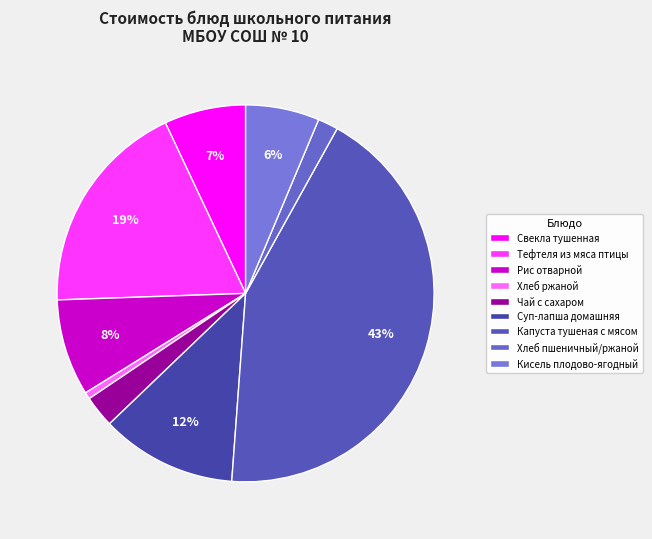

Which category has the smallest portion of the pie?

Хлеб ржаной